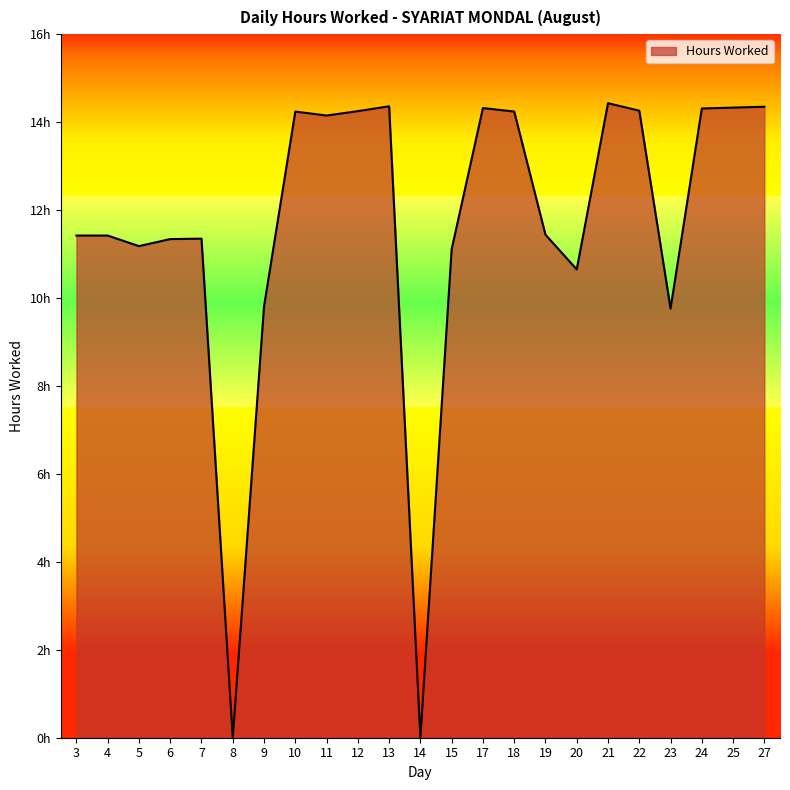

What is the greatest value displayed?

14.4